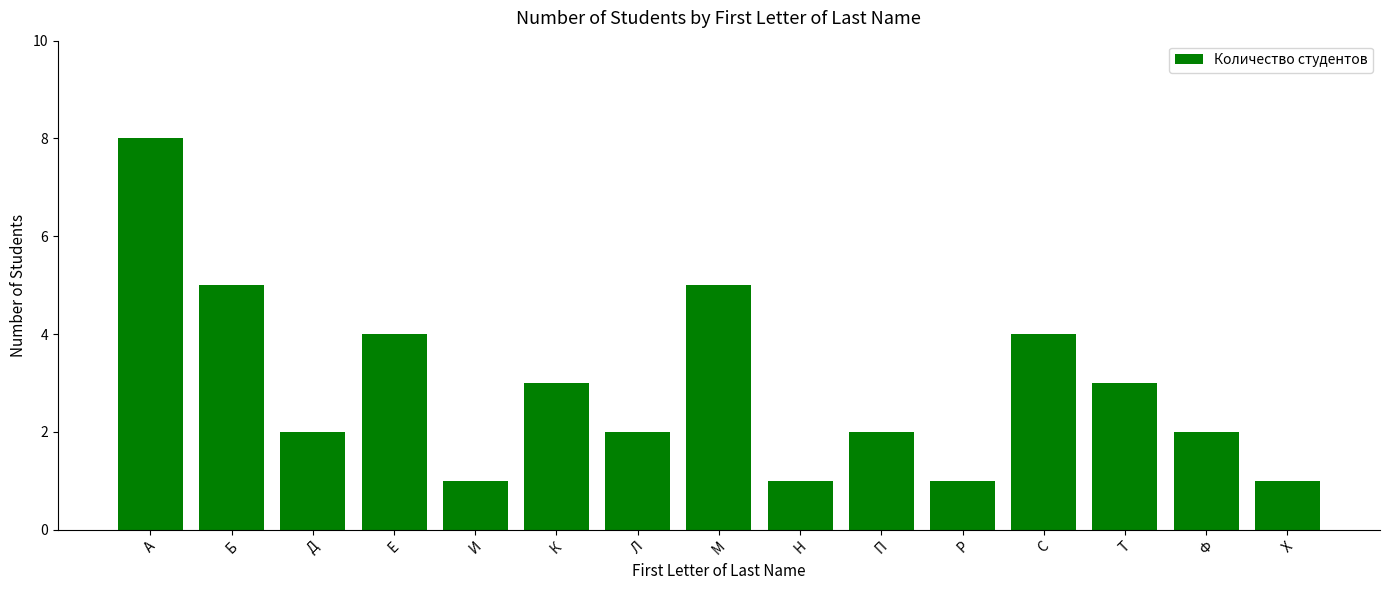

What is the difference between the maximum and minimum values?

7